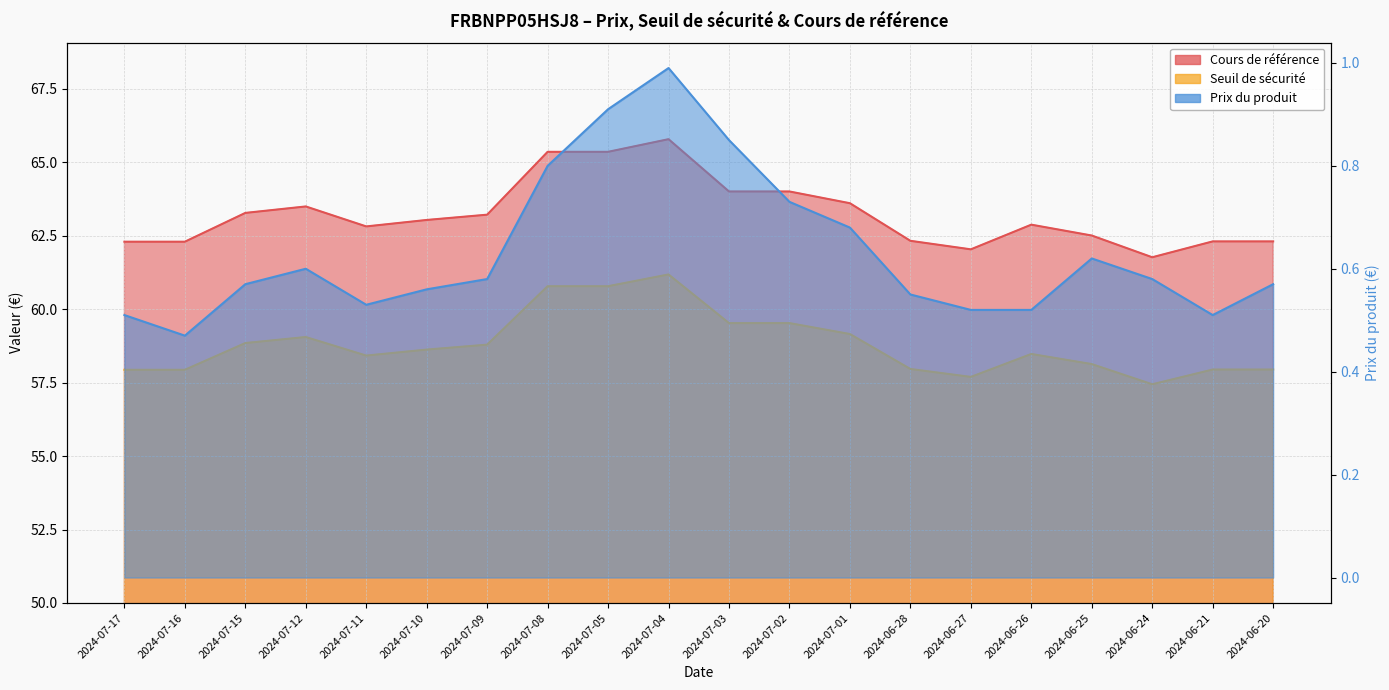

Which has a higher value, 2024-07-05 or 2024-07-10?

2024-07-05